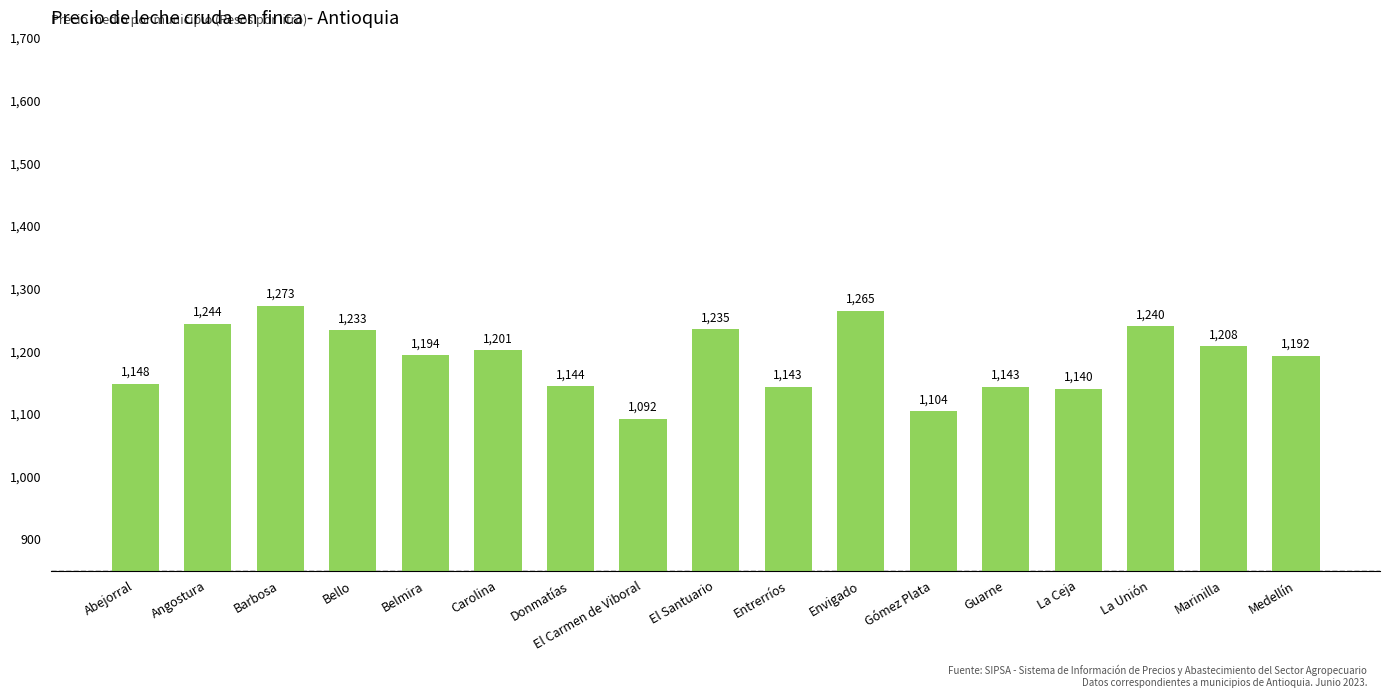

The chart shows a value of 2136.9 at La Unión. True or false?

False